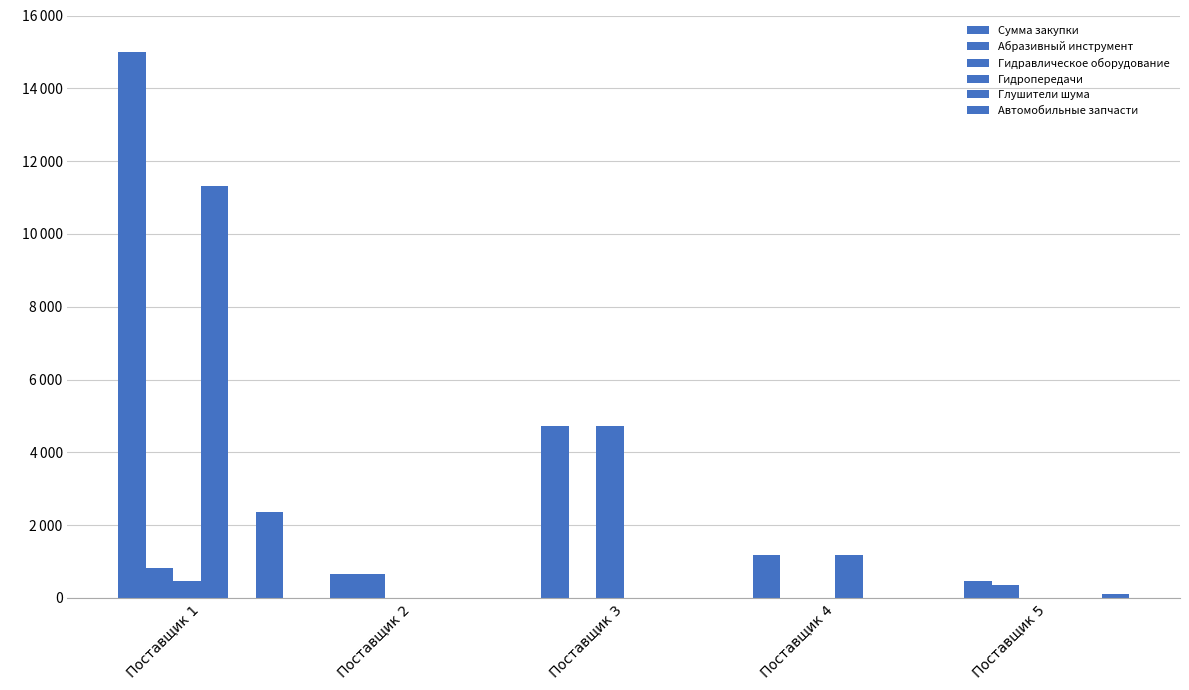

Does the chart contain stacked bars?

No